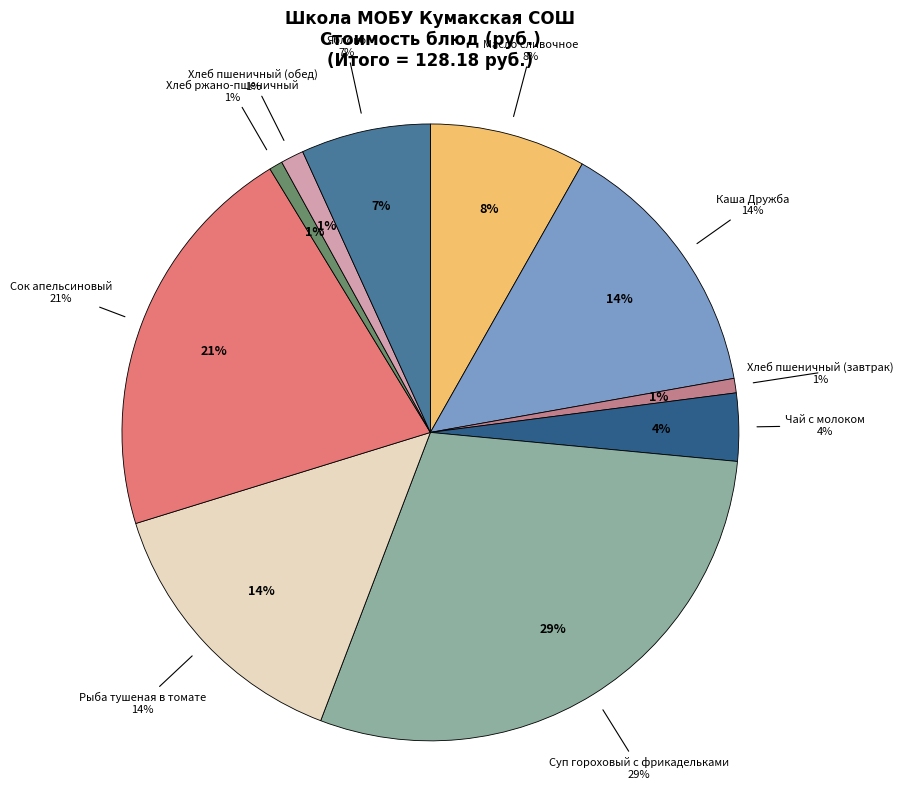

How many segments does this pie chart have?

10